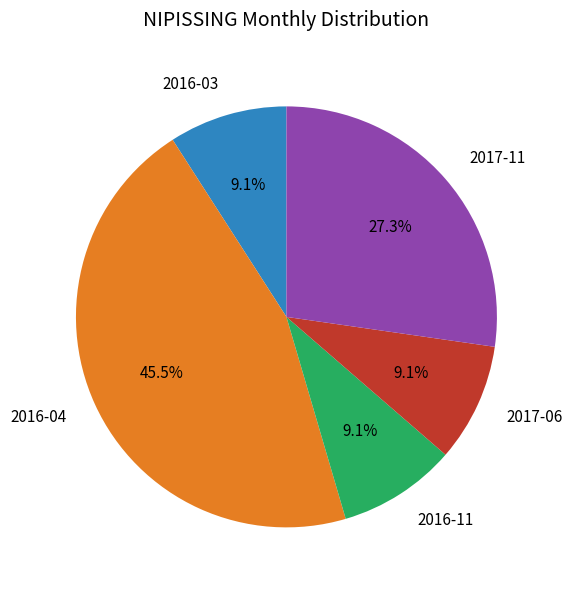

Combined, what portion of the pie is 2016-11 and 2017-11?

36.4%